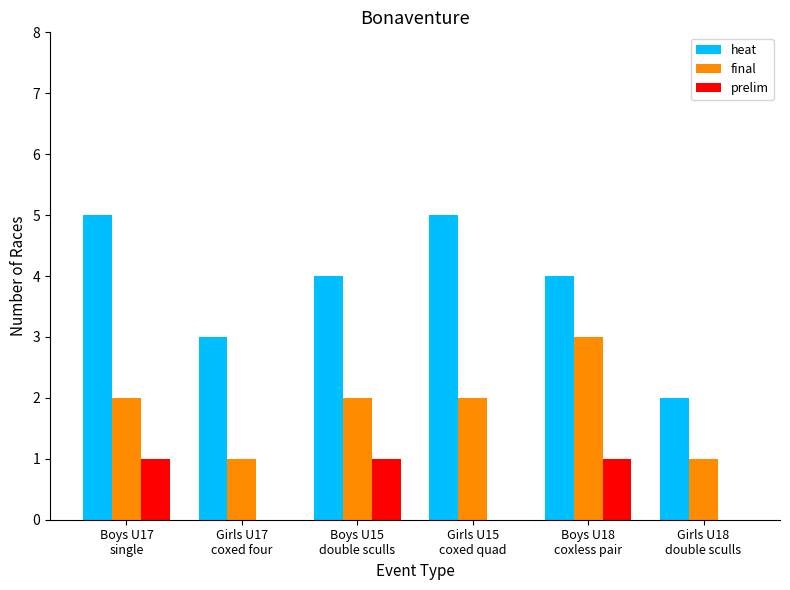

What is the approximate value of final at Boys U15
double sculls?

2